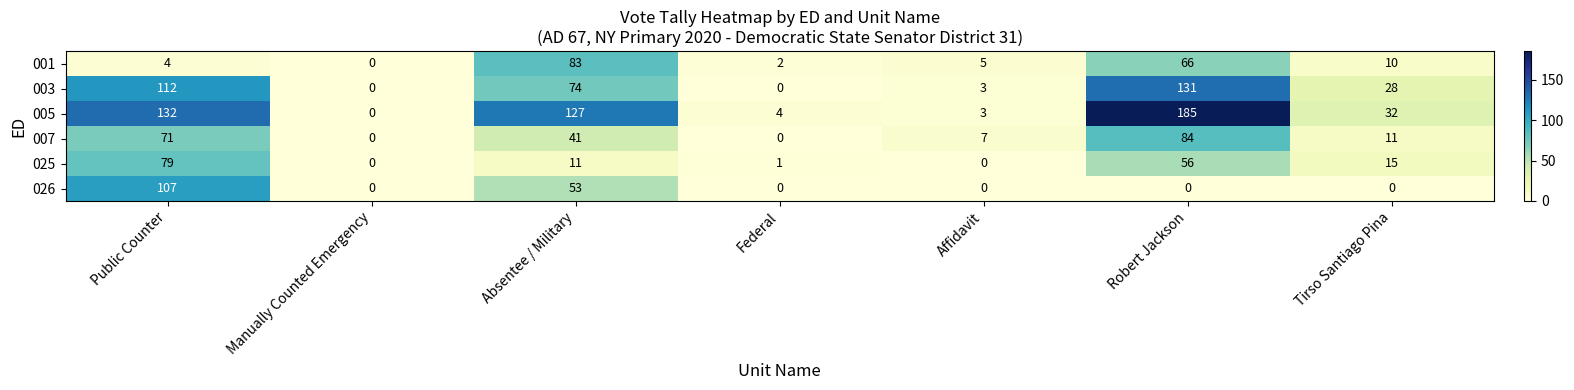

What is the difference between the maximum and second lowest values in the 001 series?

81